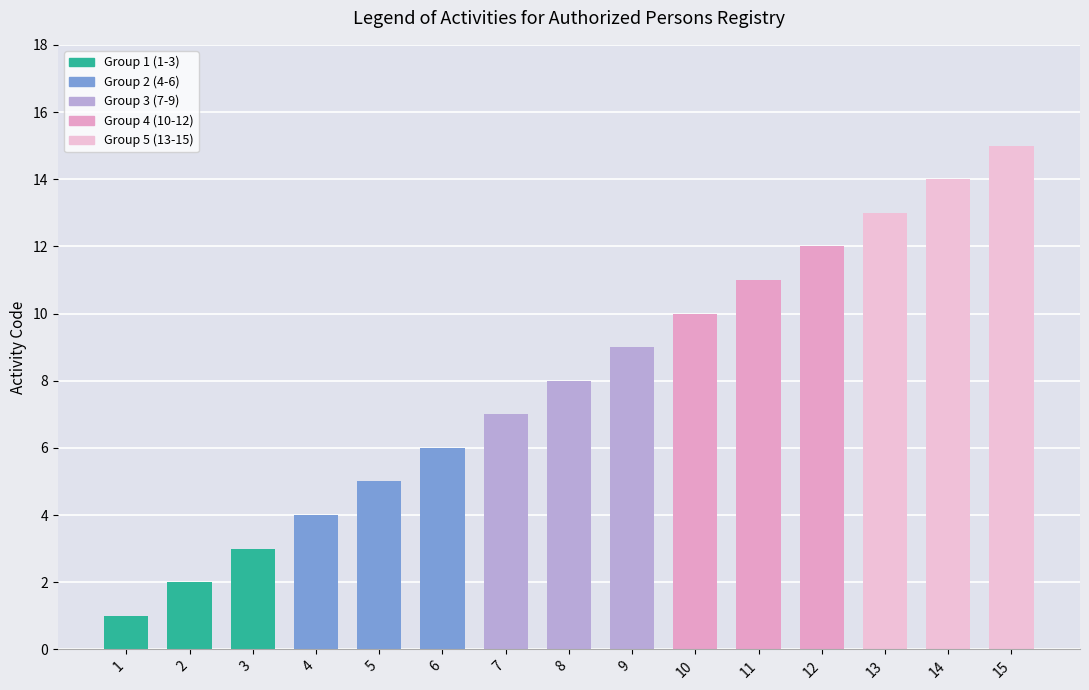

The value at 8 is 8. True or false?

True